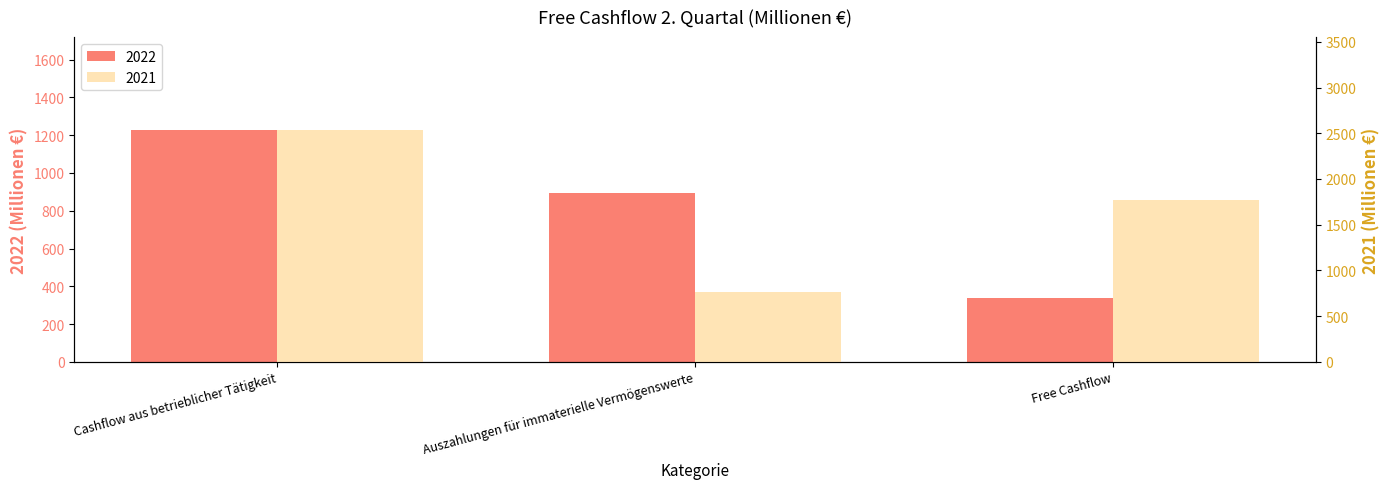

What are all the series names shown in the legend?

2022, 2021